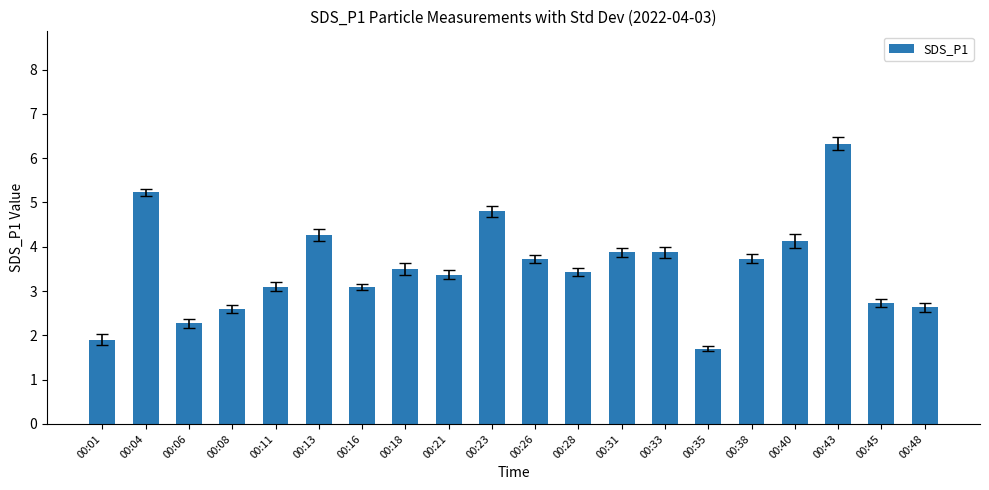

What is the maximum value shown in the chart?

6.3